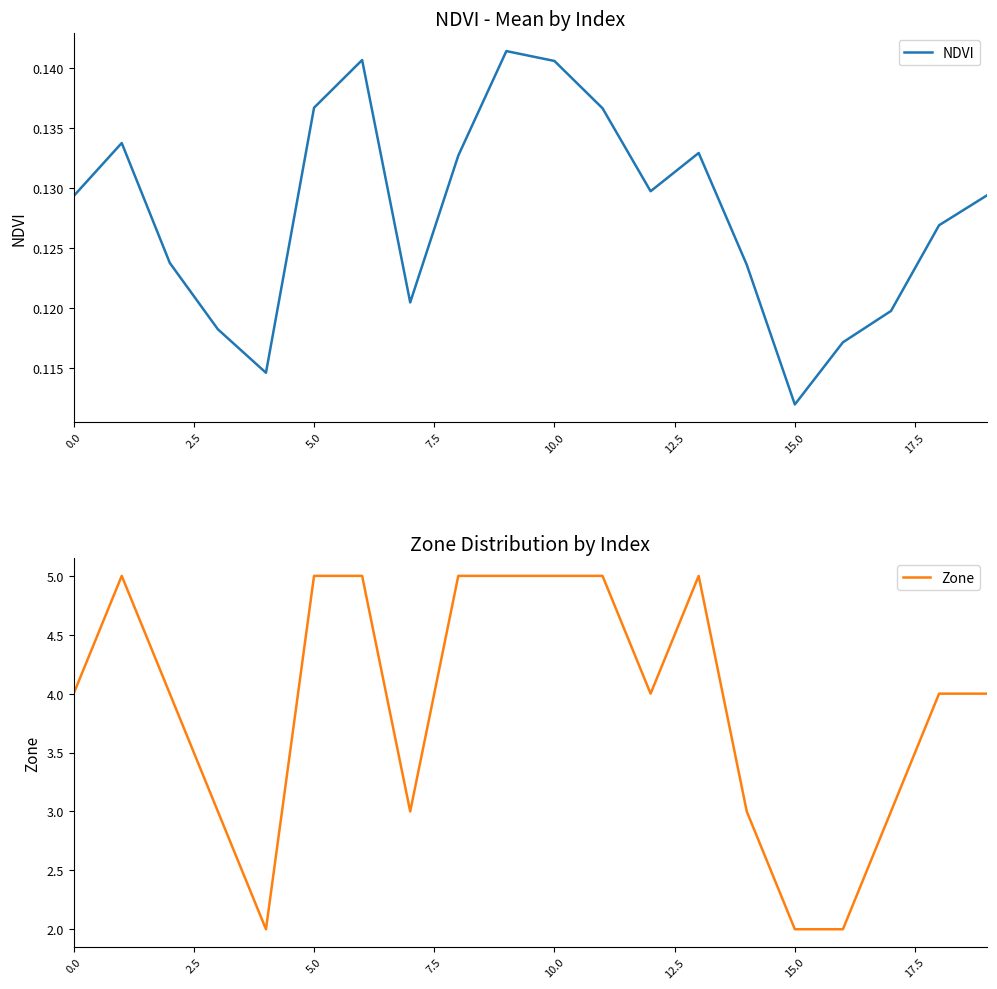

At how many categories does at least one series exceed 4?

8